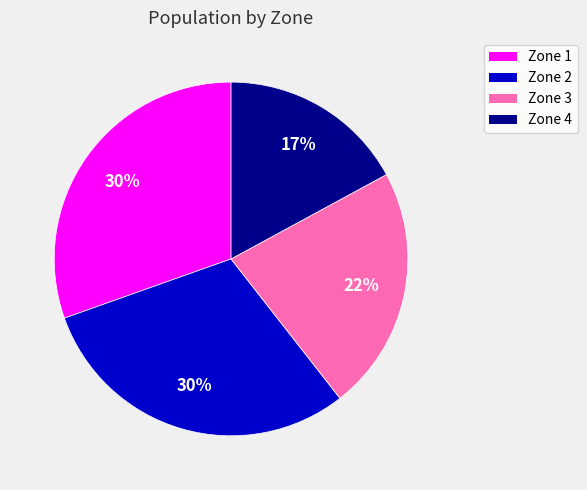

What percentage is the Zone 1 slice, to the nearest percent?

30%